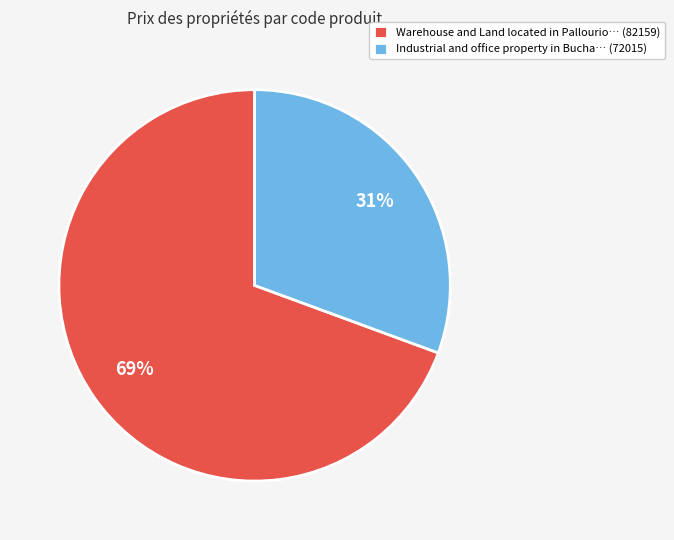

How many segments does this pie chart have?

2